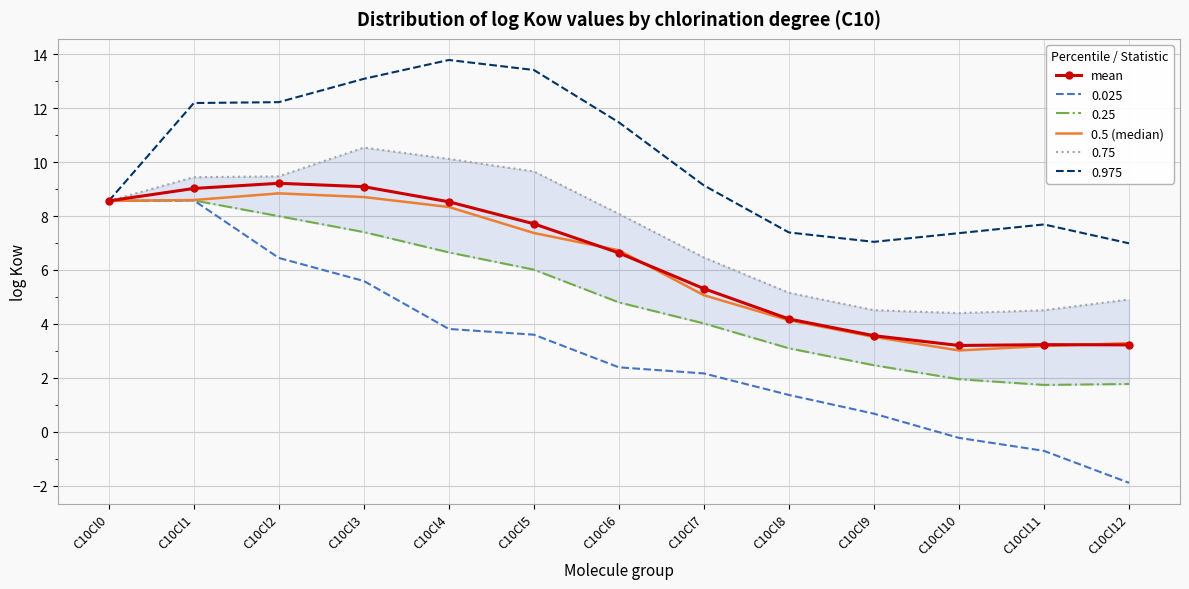

The mean series shows 9.0 at C10Cl1. True or false?

True